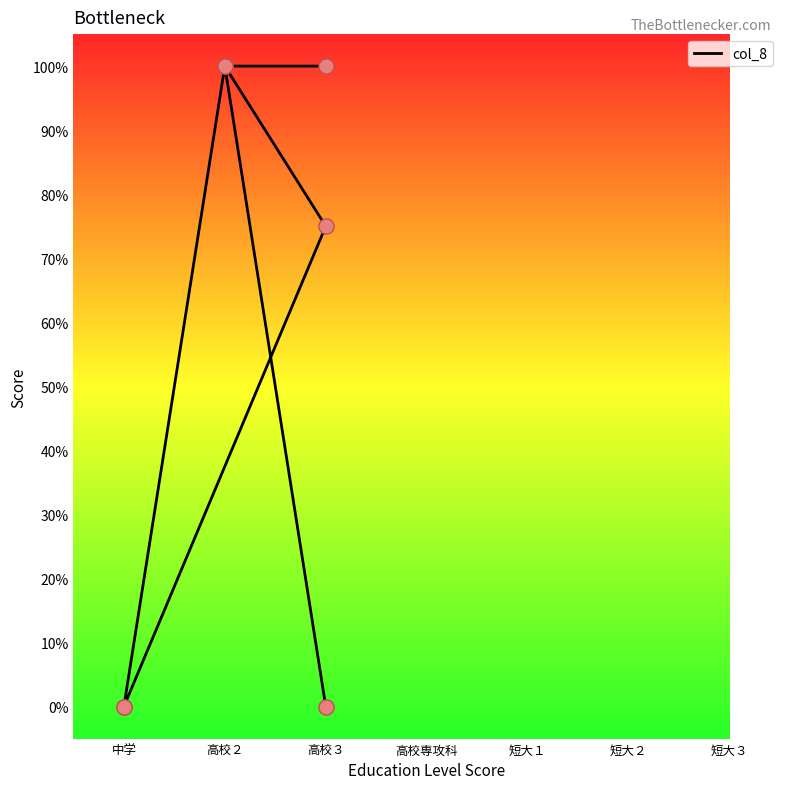

What is the change in value from 高校３ to 中学?

-1.0